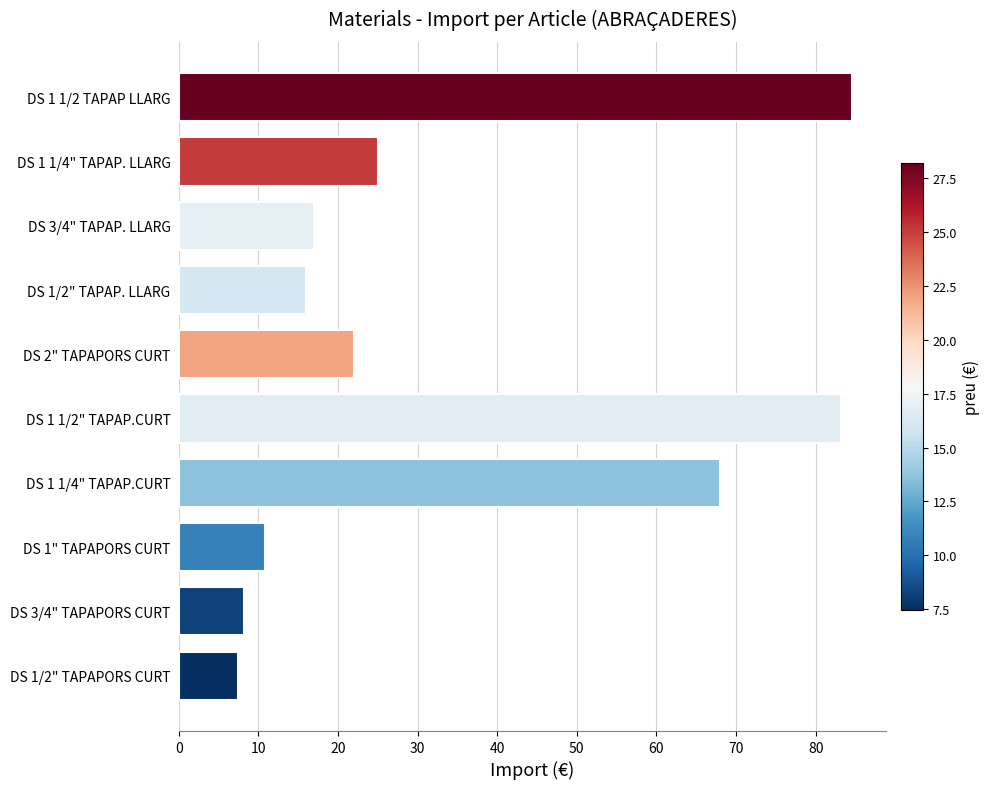

What is the difference between the maximum and minimum values?

77.1